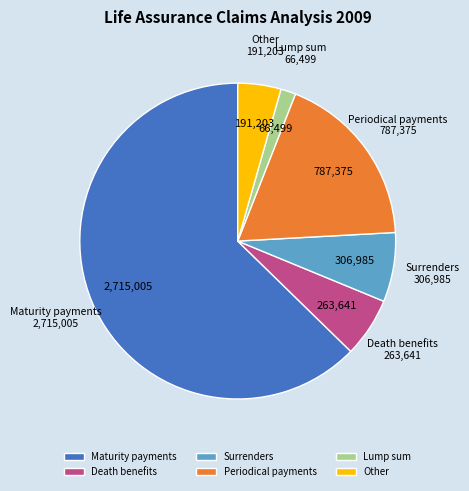

Is it true that Lump sum is 2% of the pie?

True